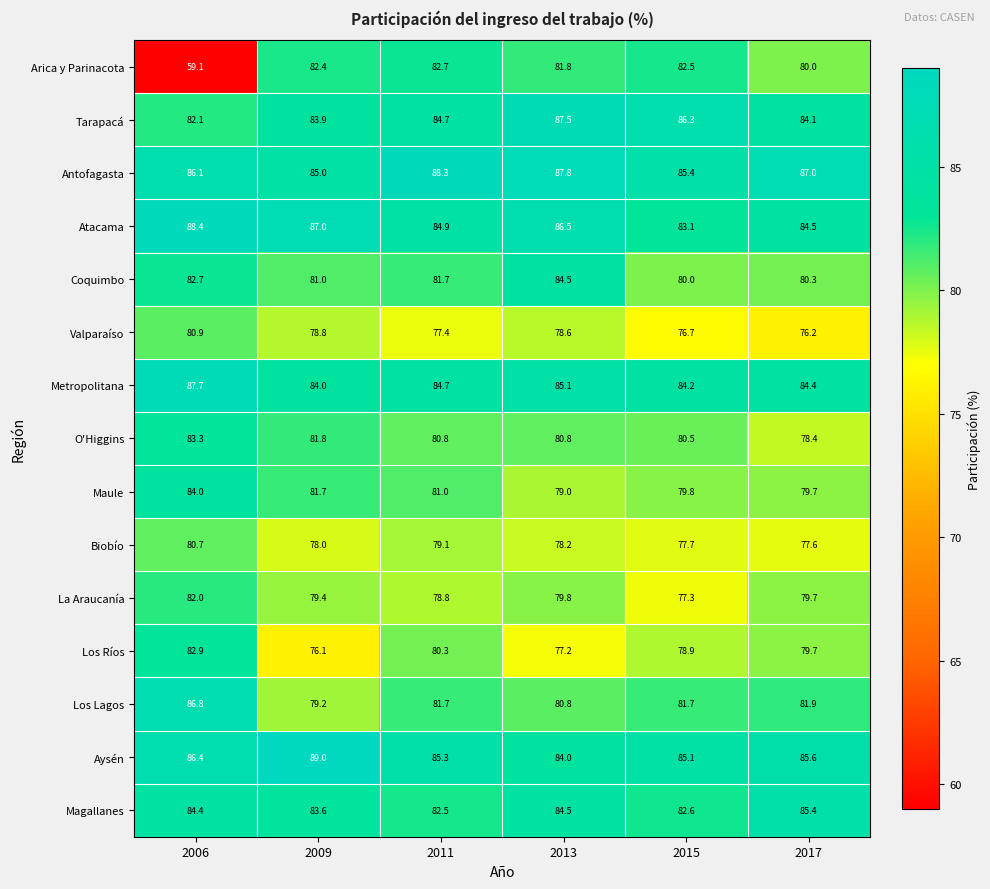

How many data points does each series have?

6